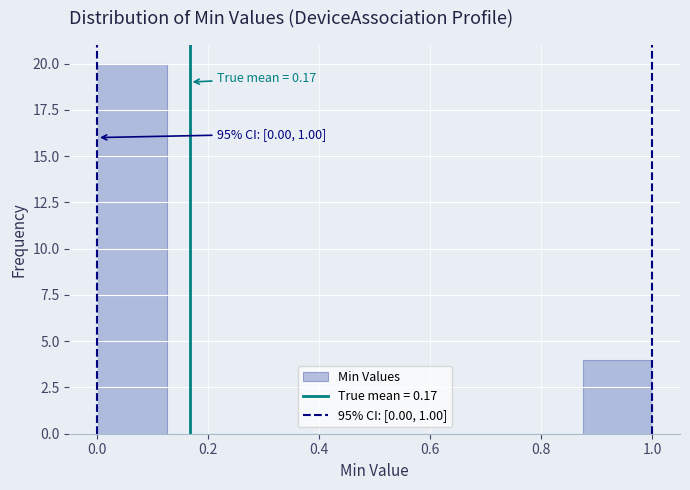

Over which range of the x-axis is the bar tallest?

0.000 to 0.125